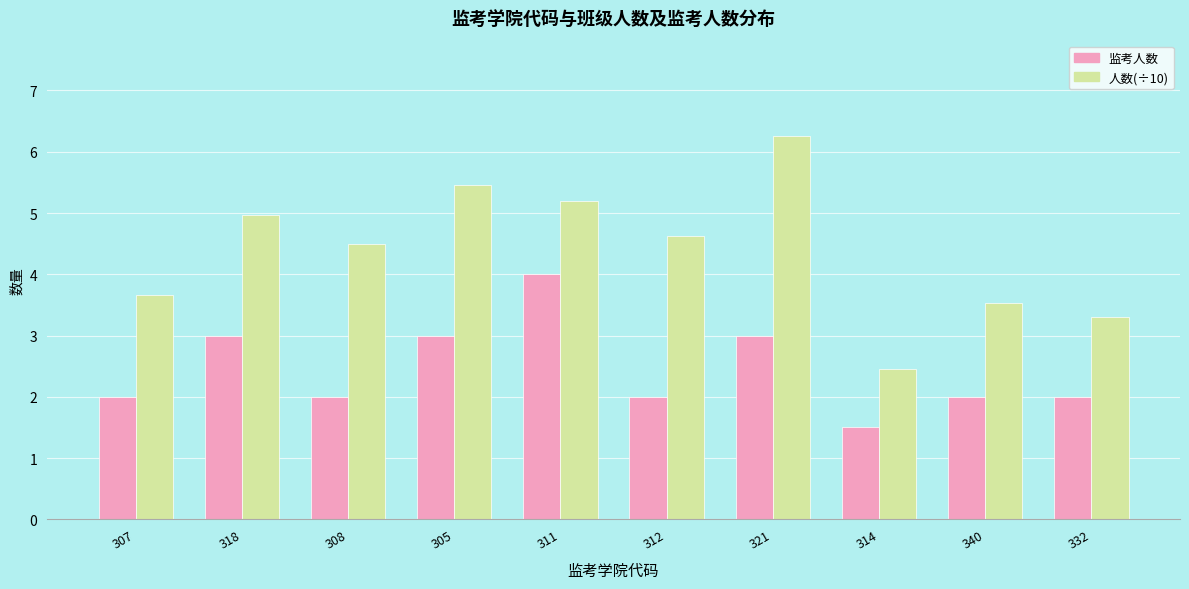

The 监考人数 series shows 2.0 at 321. True or false?

False